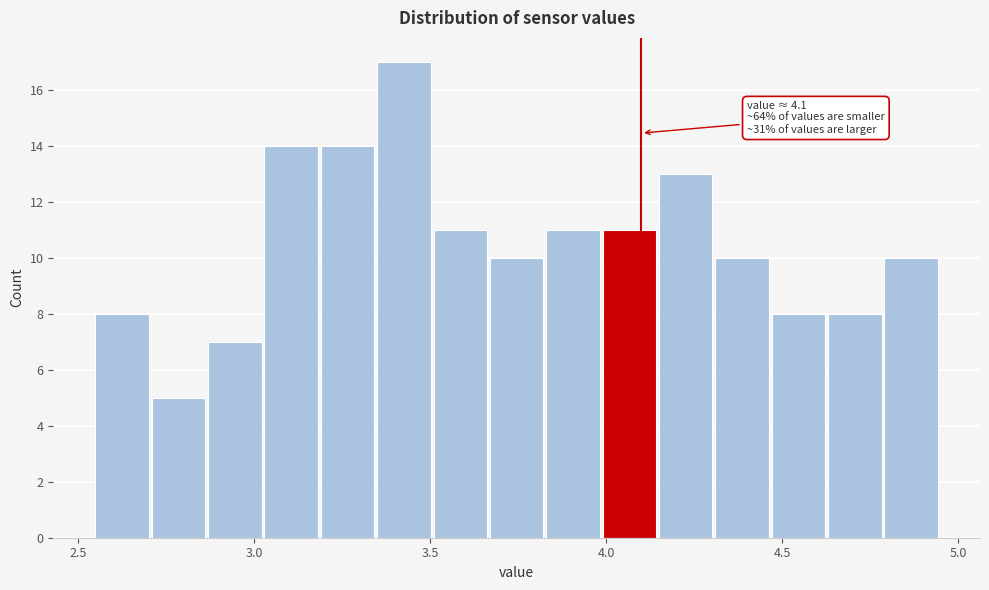

Around what value on the x-axis is the tallest bar? Give the approximate position of its centre, as read against the axis.

3.45